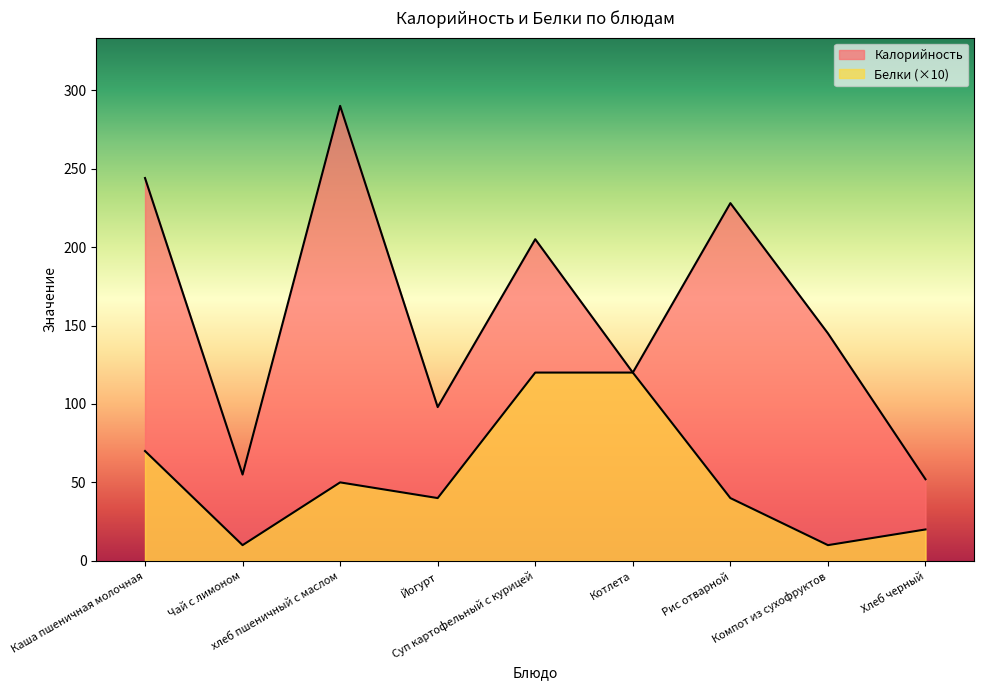

What are all the series names shown in the legend?

Калорийность, Белки